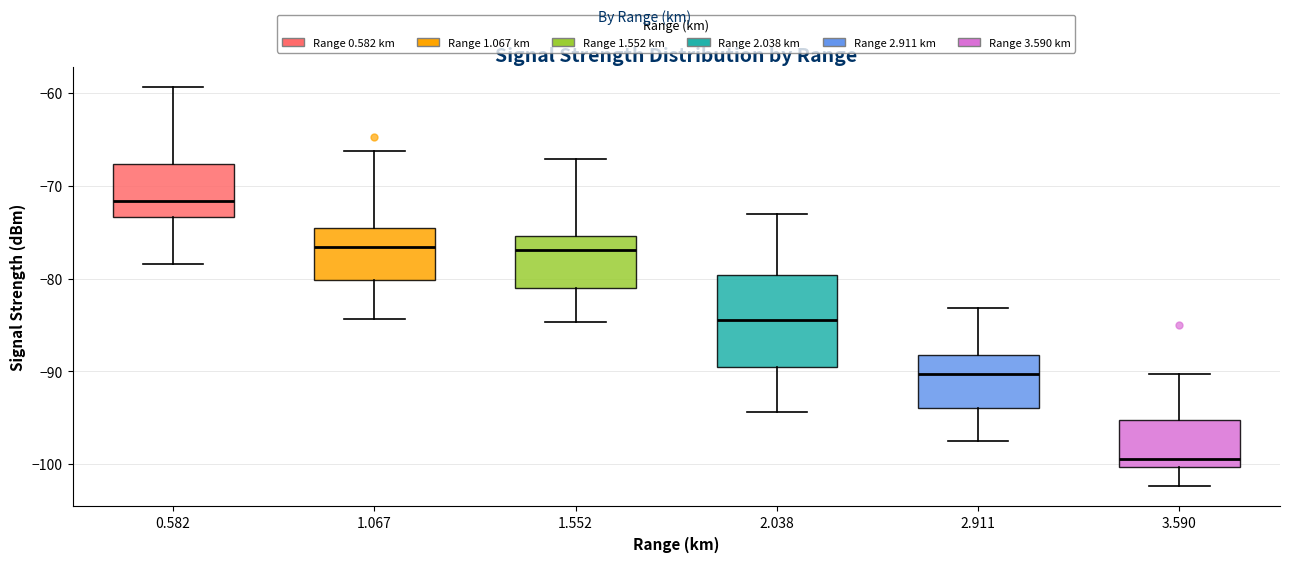

Which box's median line is the lowest?

3.590